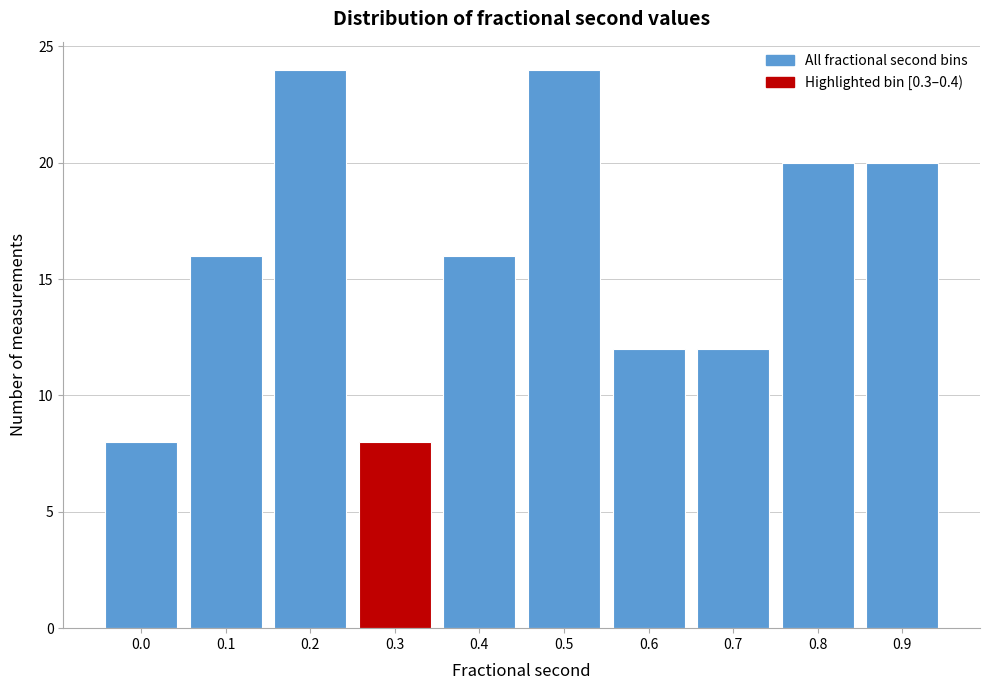

Reading right to left, transcribe all the data shown in this chart.

0.9=20	0.8=20	0.7=12	0.6=12	0.5=24	0.4=16	0.3=8	0.2=24	0.1=16	0.0=8